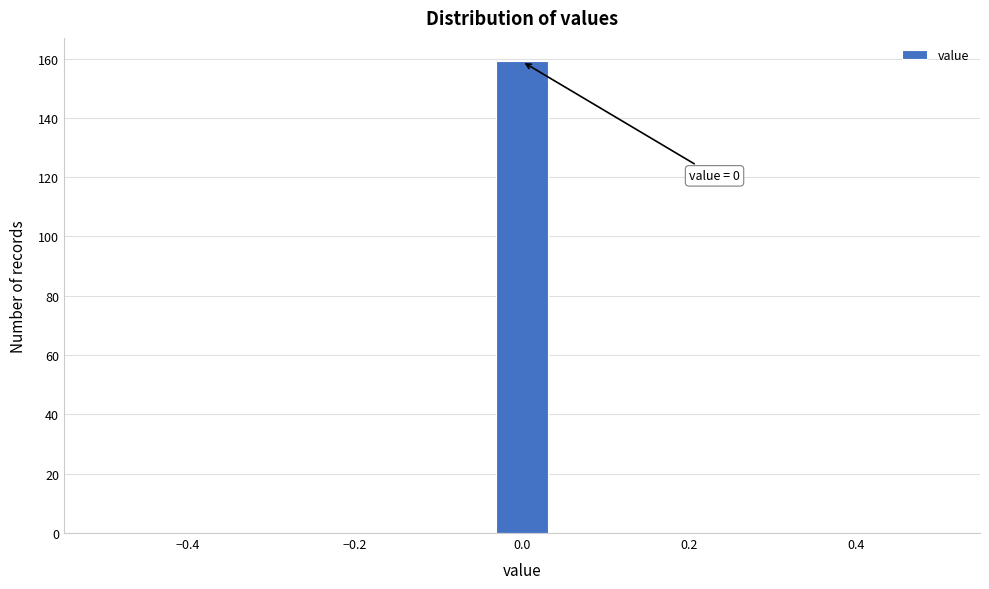

Around what value on the x-axis is the tallest bar? Give the approximate position of its centre, as read against the axis.

0.00